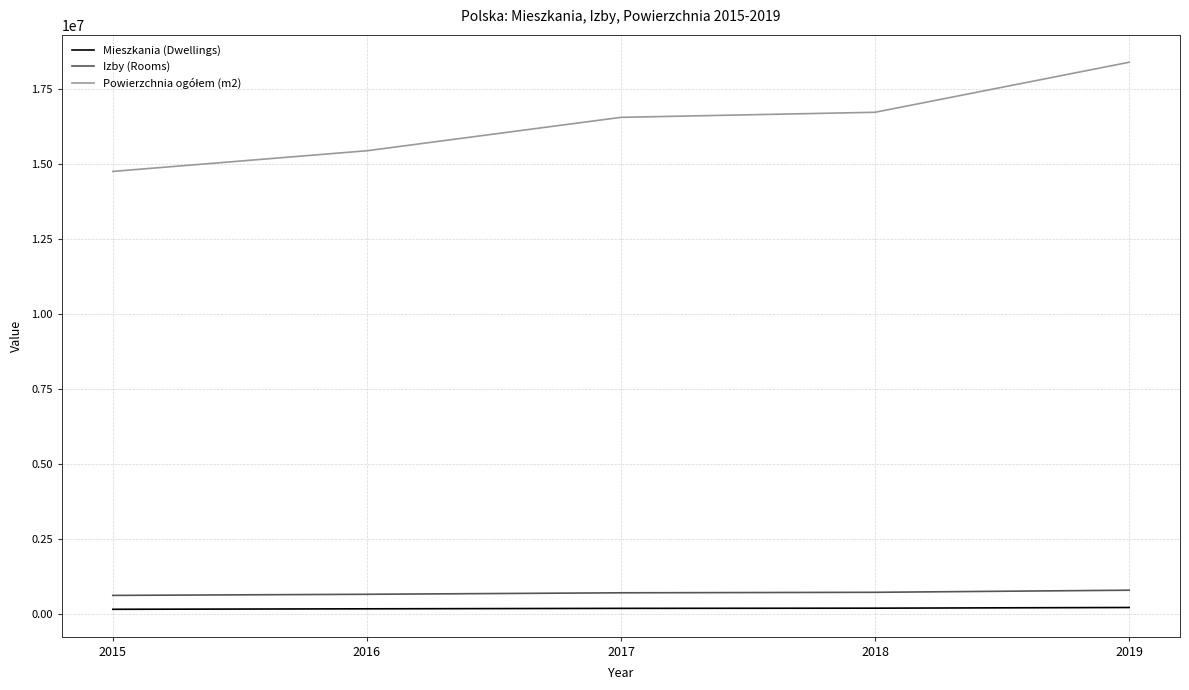

True or false: Izby (Rooms) and Mieszkania (Dwellings) cross at least once.

False